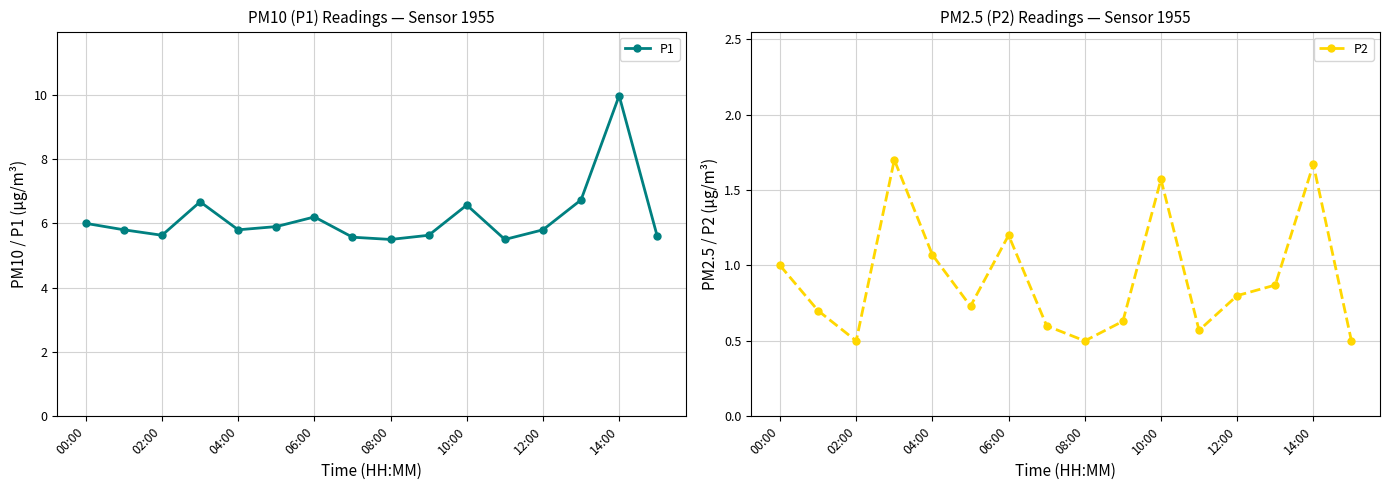

Rank the series by their maximum value, from highest to lowest.

P1, P2